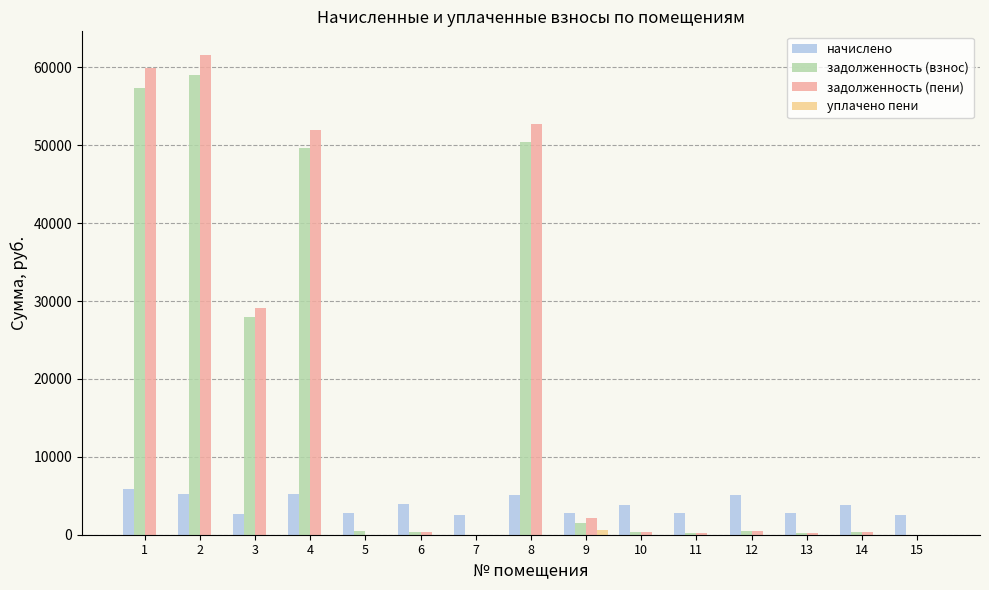

At which label does уплачено пени reach its peak?

9